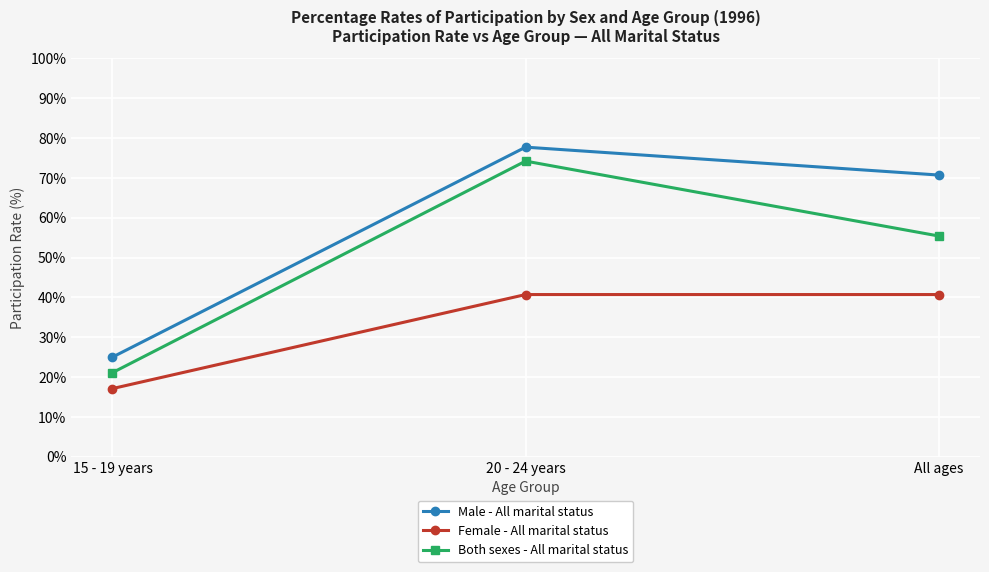

What value does the Both sexes - All marital status series have at 20 - 24 years?

74.2